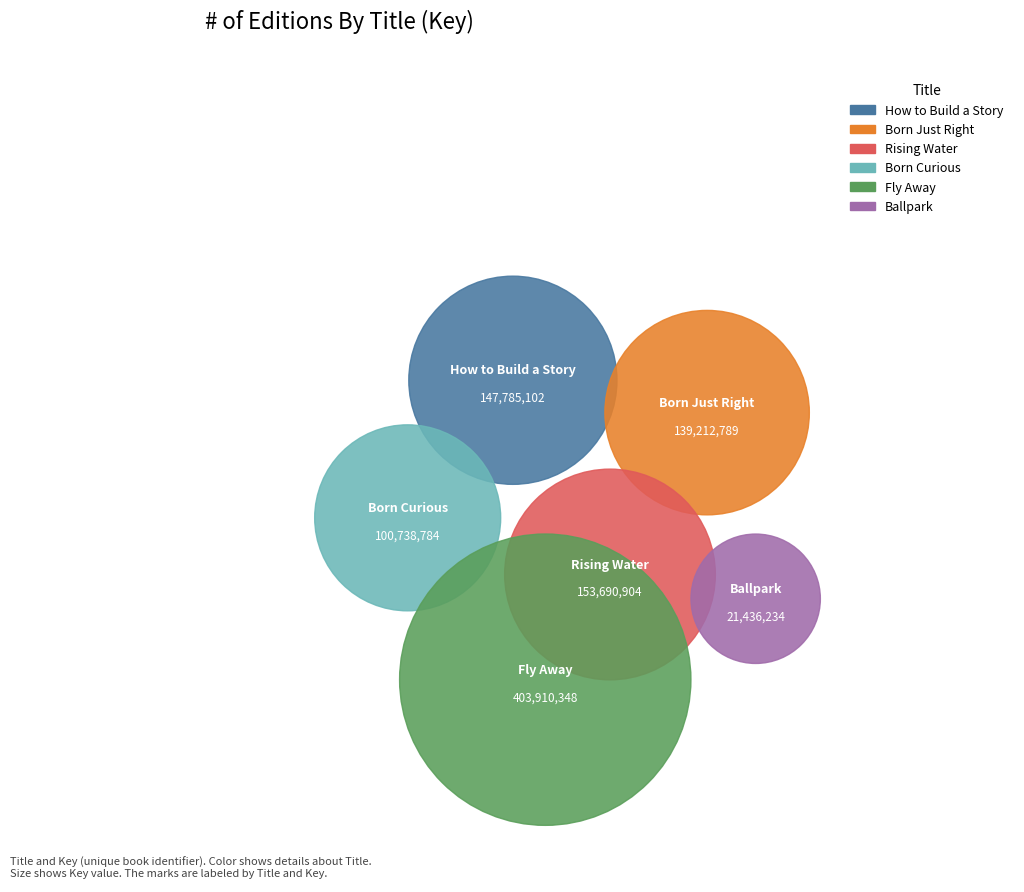

To the nearest percent, what is the difference between the largest and smallest slice percentages?

40%